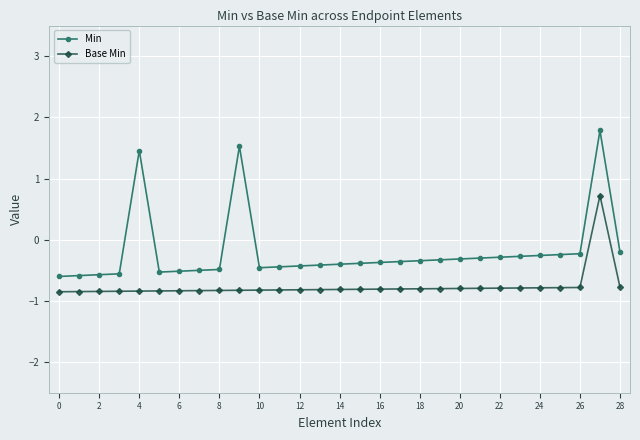

True or false: Base Min and Min cross at least once.

False